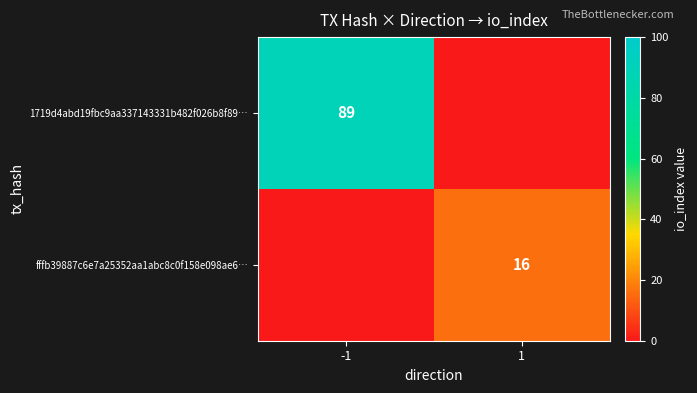

The fffb39887c6e7a25352aa1abc8c0f158e098ae6… series shows 16 at 1. True or false?

True